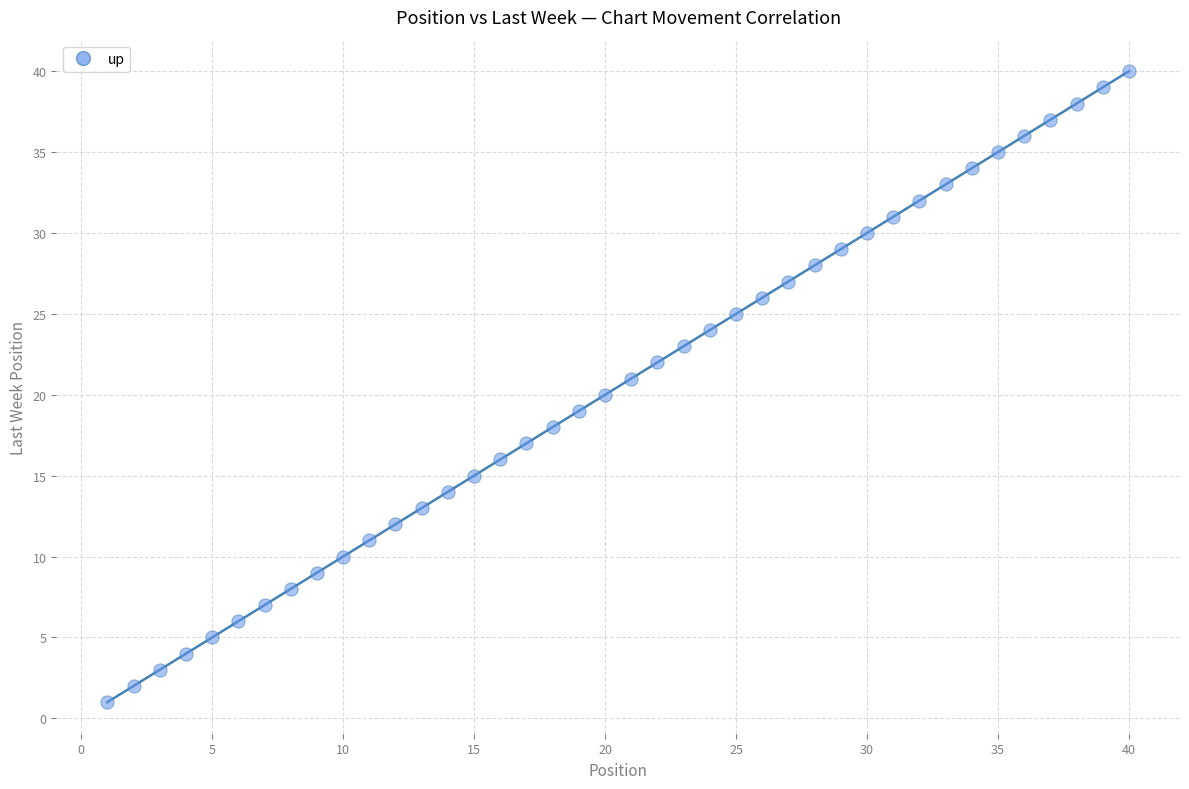

What is the range of Y values (max minus min)?

39